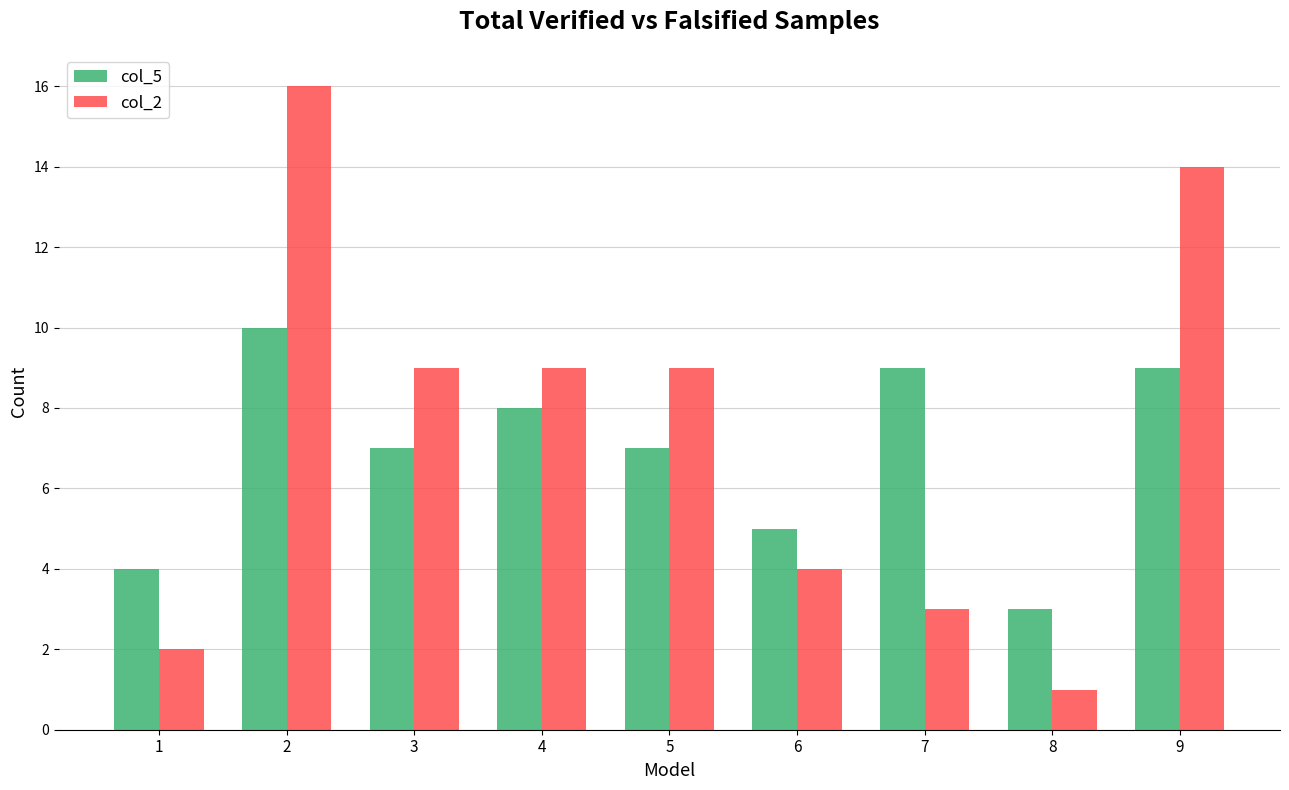

What are all the series names shown in the legend?

col_5, col_2